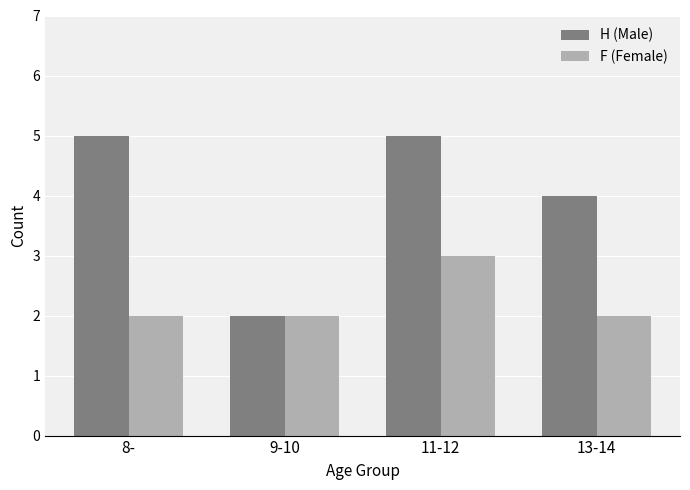

What is the difference between the highest and lowest values at 11-12?

2